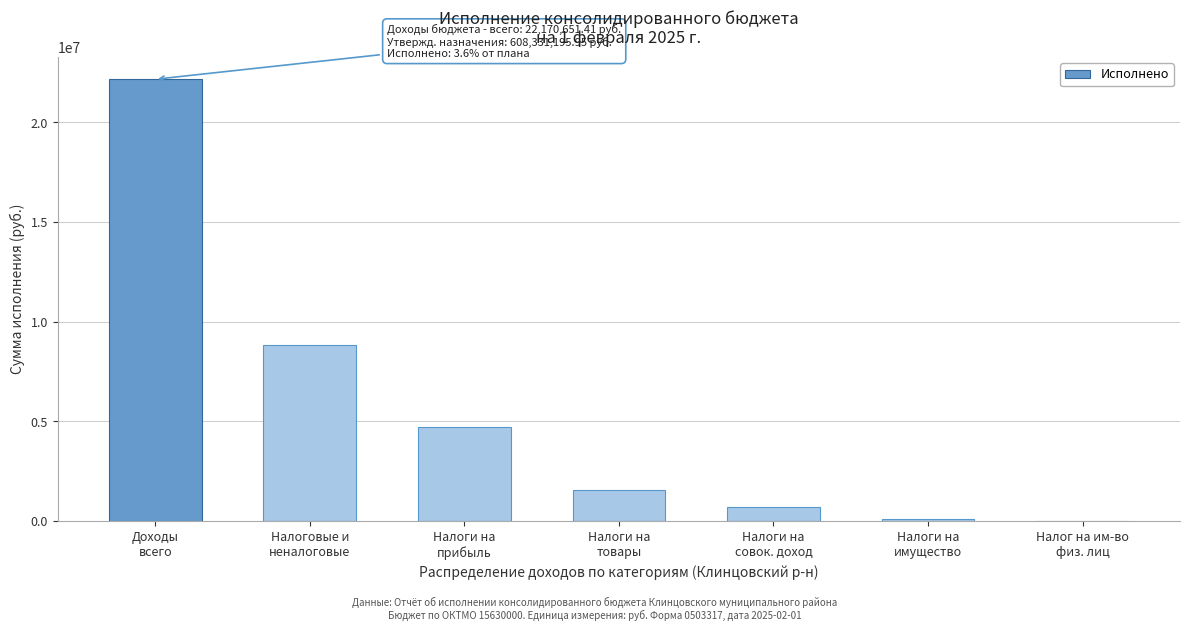

What is the sum of all values?

38128244.9